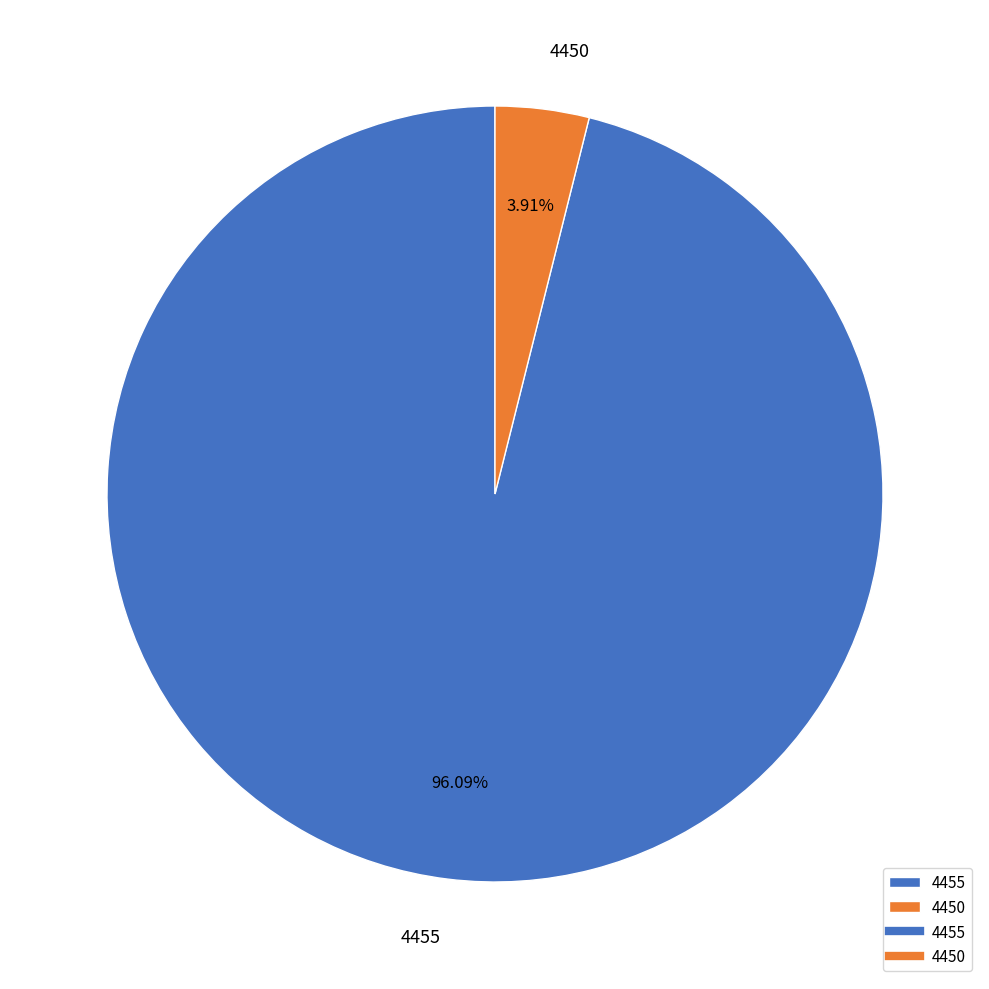

Do 4450 and 4455 together represent more than half of the pie?

Yes